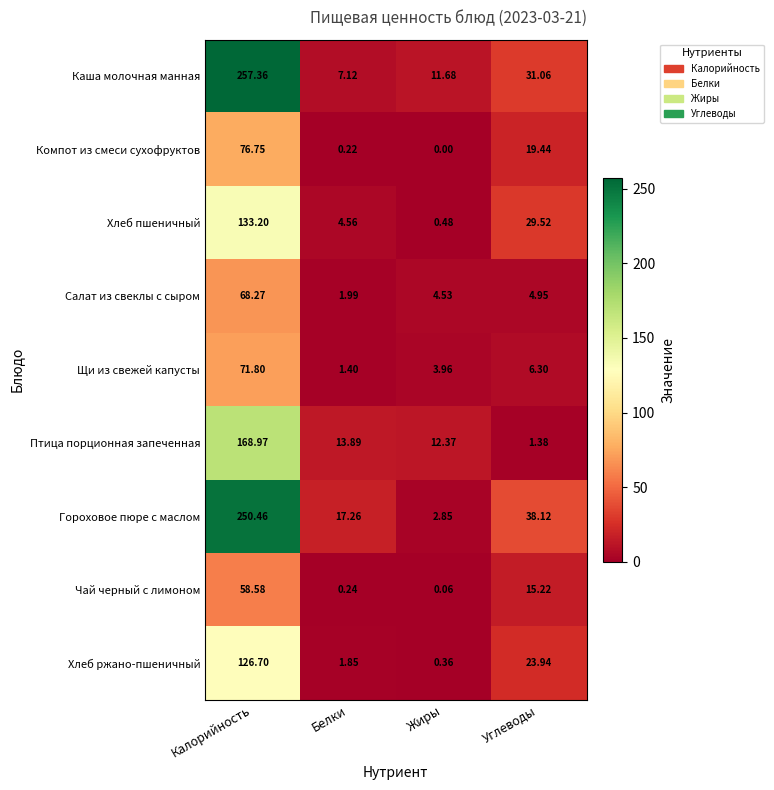

Where does the Чай черный с лимоном series first go above 15?

Калорийность